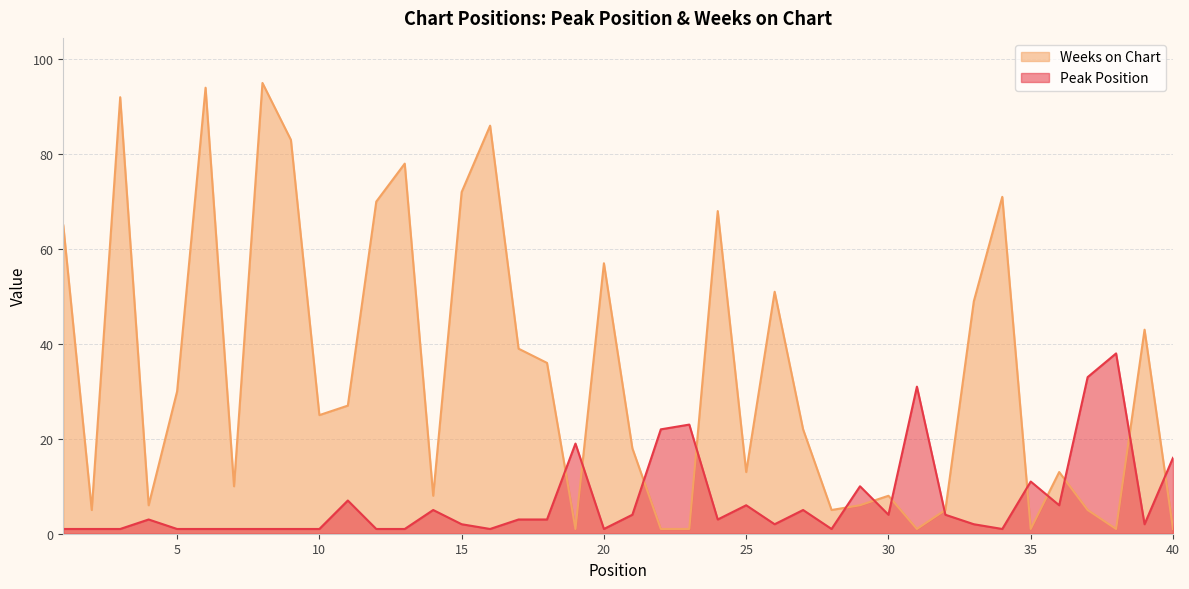

What is the value of the Weeks on Chart point at the 17th from the left?

39